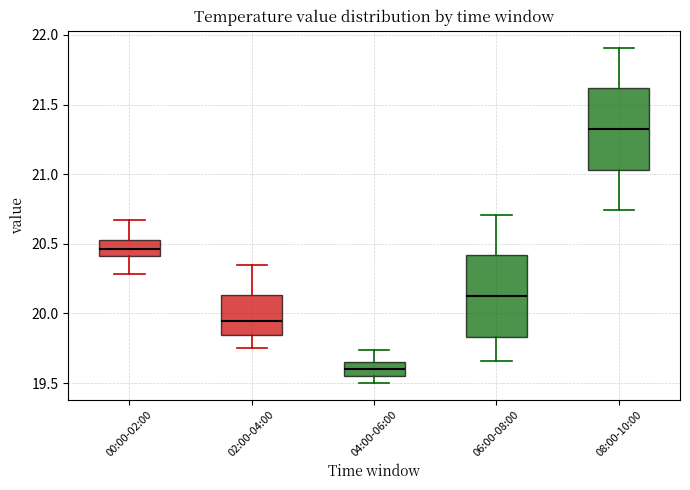

Reading left to right, read every box against the y-axis: the position of its median line, the range the box covers, and the ends of its whiskers. The values are not printed on the chart, so give them approximately, as read against the axis.

00:00-02:00: median 20.45, box 20.40 to 20.55, whiskers 20.30 to 20.65
02:00-04:00: median 19.95, box 19.85 to 20.15, whiskers 19.75 to 20.35
04:00-06:00: median 19.60, box 19.55 to 19.65, whiskers 19.50 to 19.75
06:00-08:00: median 20.15, box 19.85 to 20.40, whiskers 19.65 to 20.70
08:00-10:00: median 21.35, box 21.05 to 21.60, whiskers 20.75 to 21.90